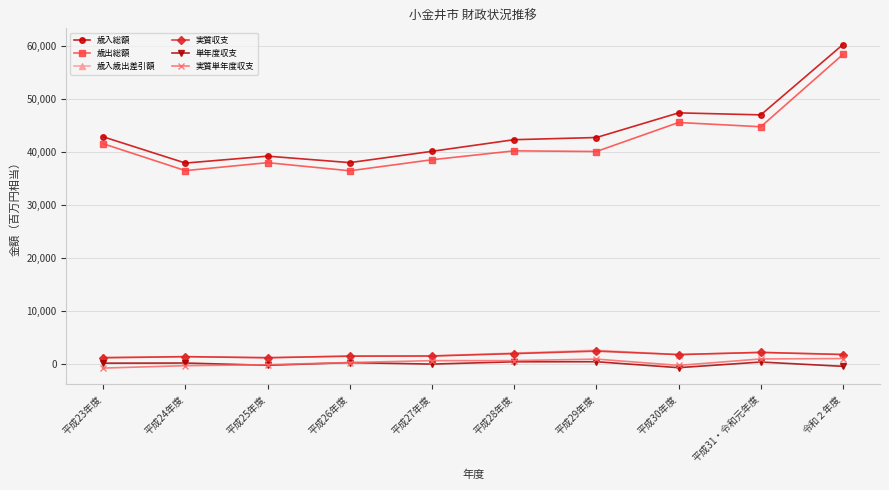

What is the maximum value for 実質単年度収支?

1067718